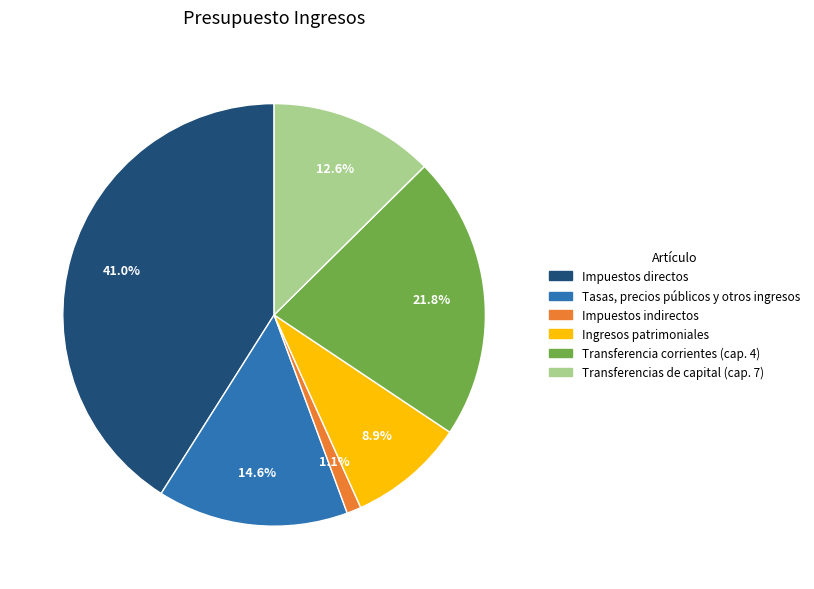

What percentage is the Ingresos patrimoniales slice, to the nearest percent?

9%